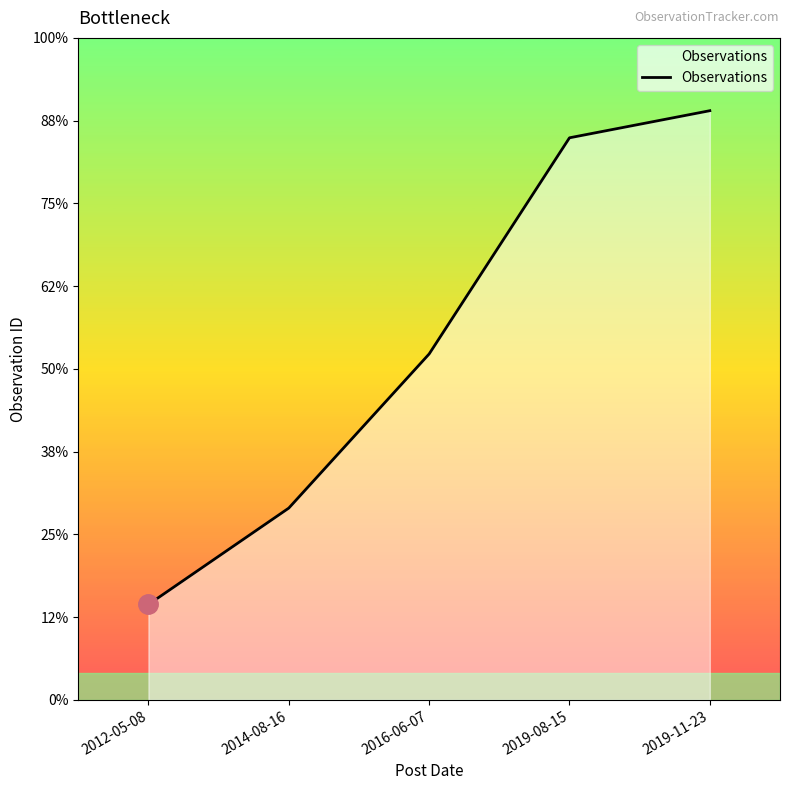

List the labels in order of value, largest first.

2019-11-23, 2019-08-15, 2016-06-07, 2014-08-16, 2012-05-08